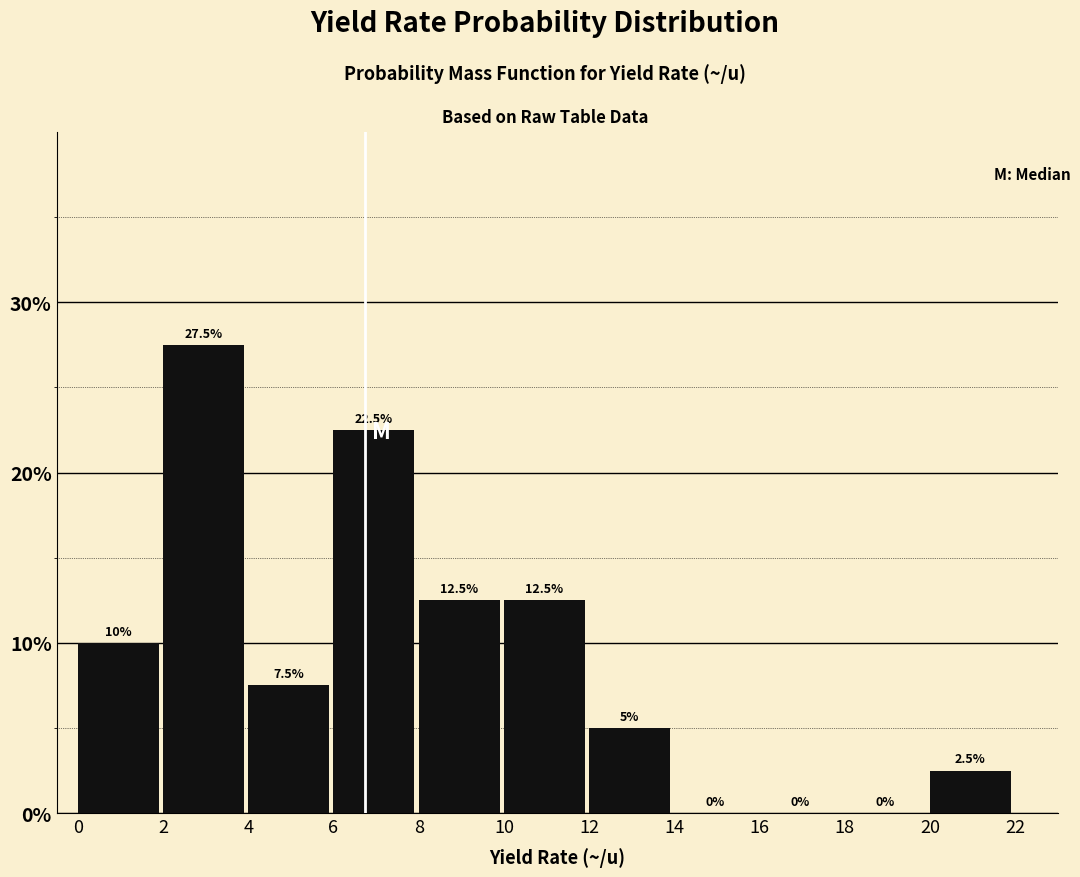

Over which range of the x-axis is the bar tallest?

2 to 4